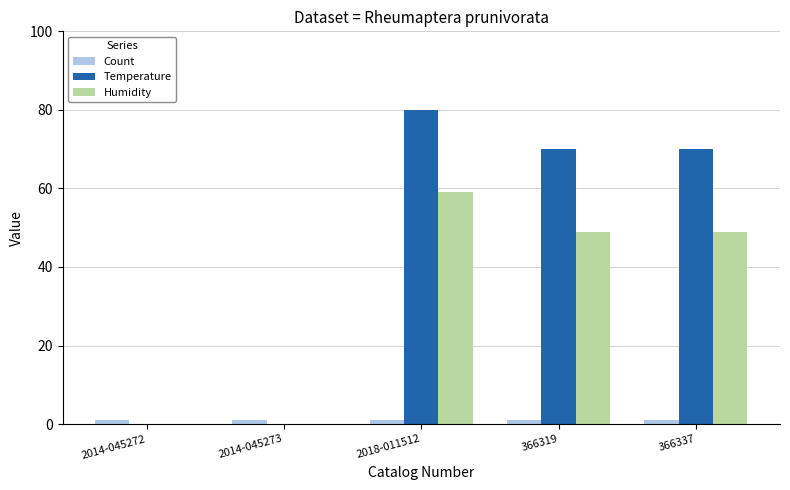

What are all the series names shown in the legend?

Count, Temperature, Humidity